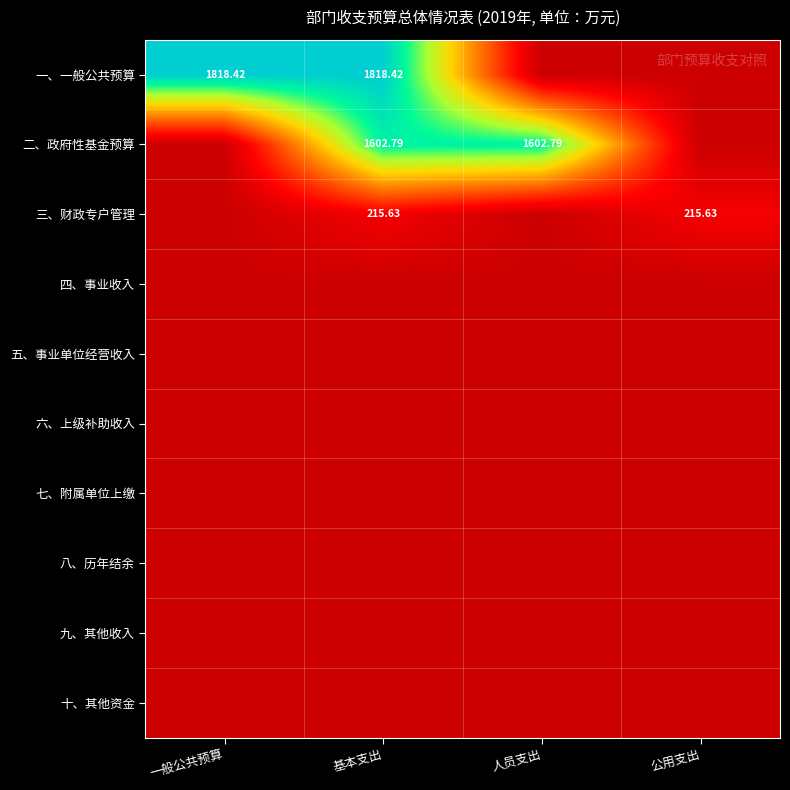

True or false: 十、其他资金 has a value of 0.0 at 人员支出.

True